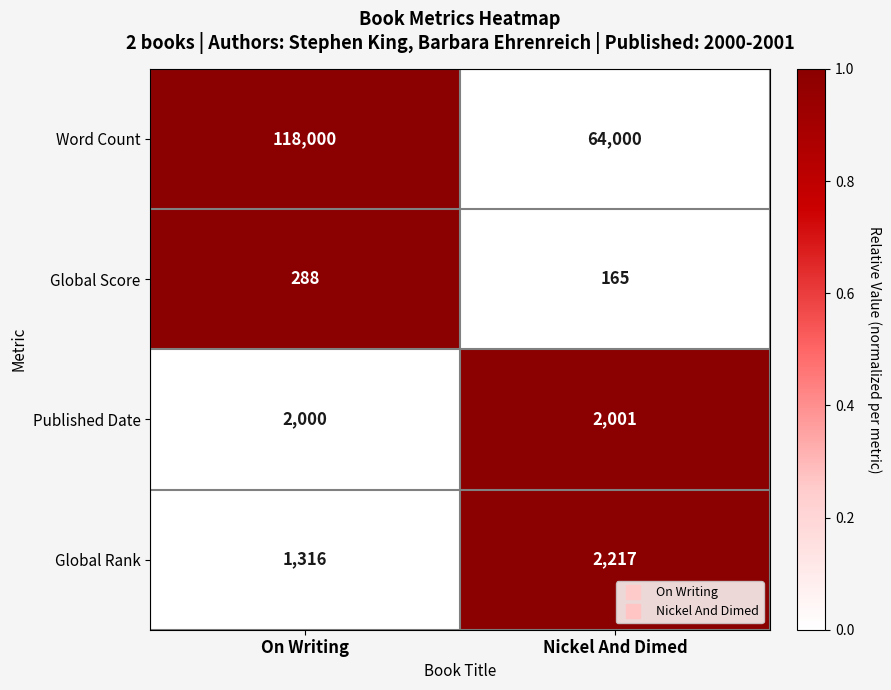

List the labels in order of Global Score value, largest first.

On Writing, Nickel And Dimed